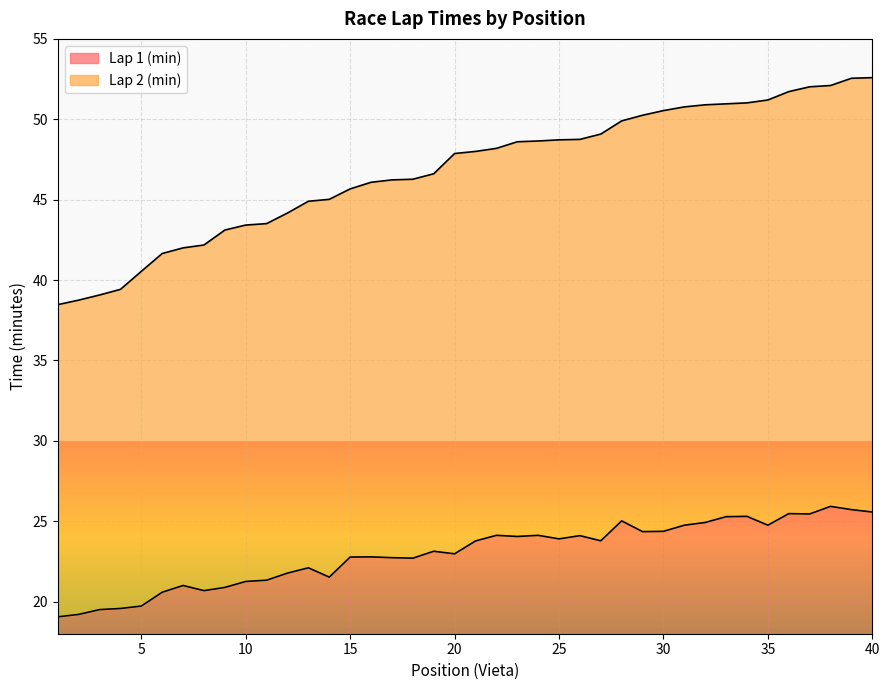

Rank the series by their maximum value, from highest to lowest.

Lap 2 (min), Lap 1 (min)